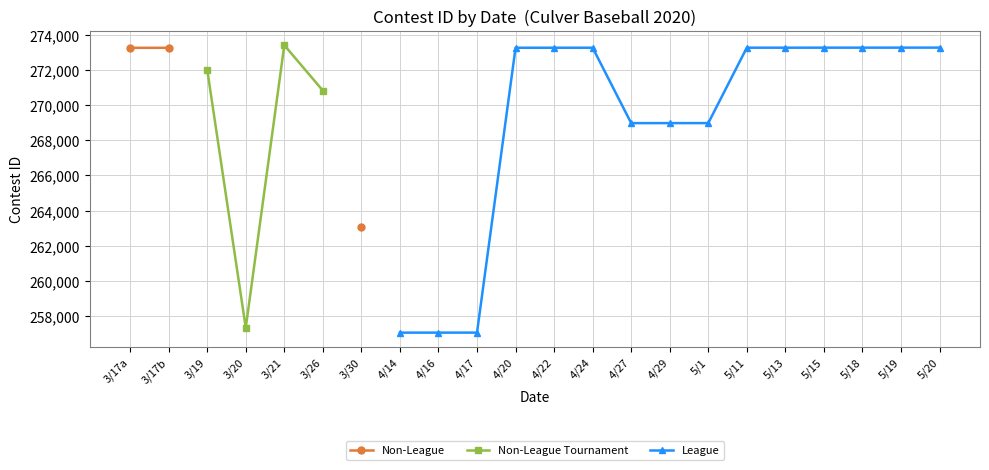

How many positive values does the Non-League Tournament series have?

4